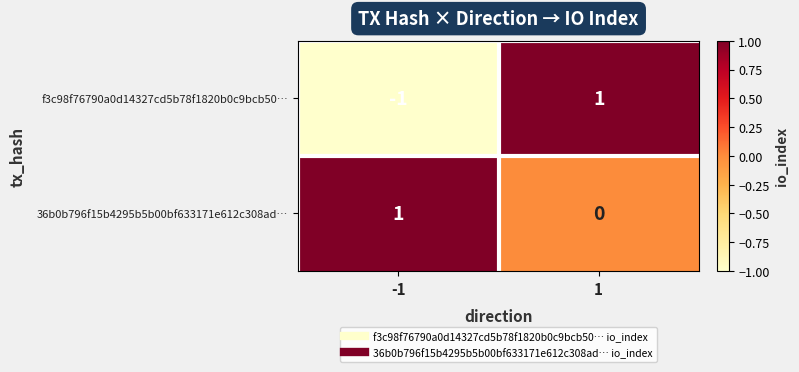

At 1, list the series in order from smallest to largest.

36b0b796f15b4295b5b00bf633171e612c308ad…, f3c98f76790a0d14327cd5b78f1820b0c9bcb50…